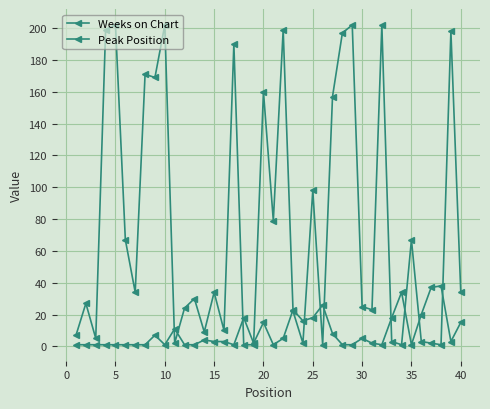

Where does the Weeks on Chart series first go above 34?

10